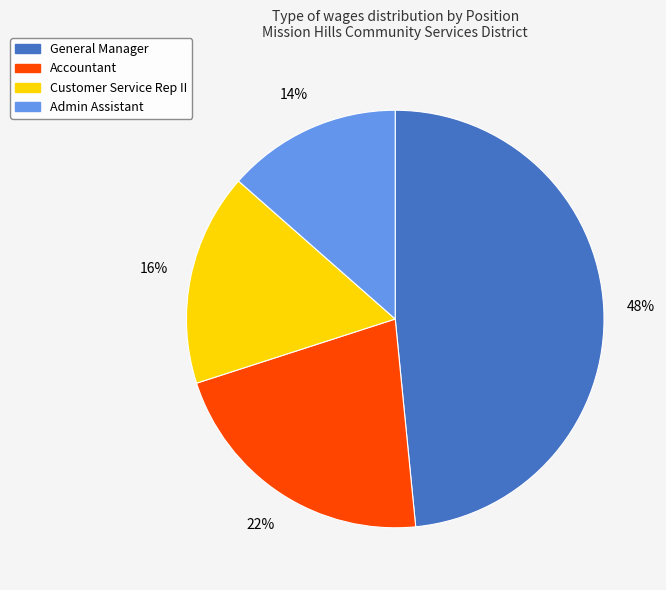

Do Accountant and General Manager together represent more than half of the pie?

Yes